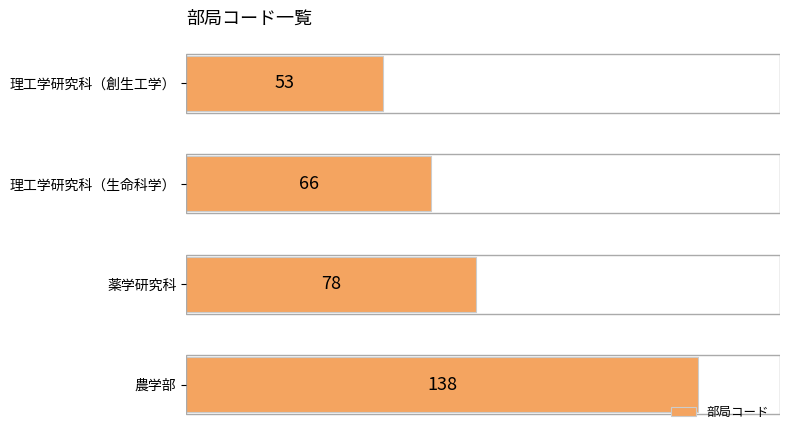

What is the change in value from 理工学研究科（創生工学） to 薬学研究科?

+25